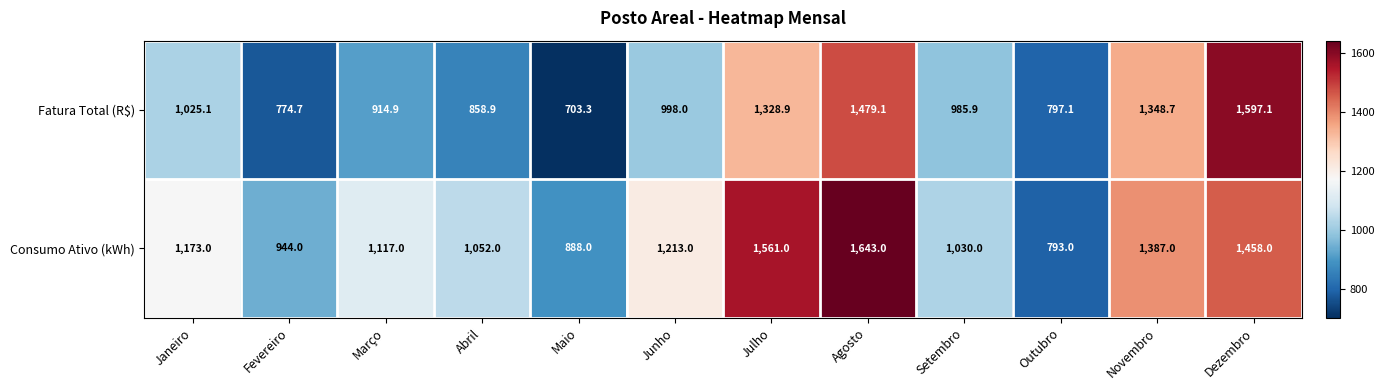

At which label is Consumo Ativo (kWh) closest to 1218?

Junho